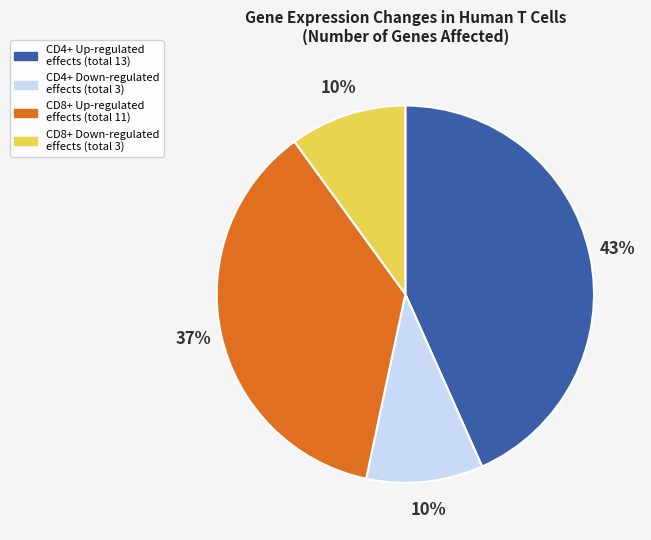

Which has a higher value, CD8+ Down-regulated effects (total 3) or CD8+ Up-regulated effects (total 11)?

CD8+ Up-regulated effects (total 11)